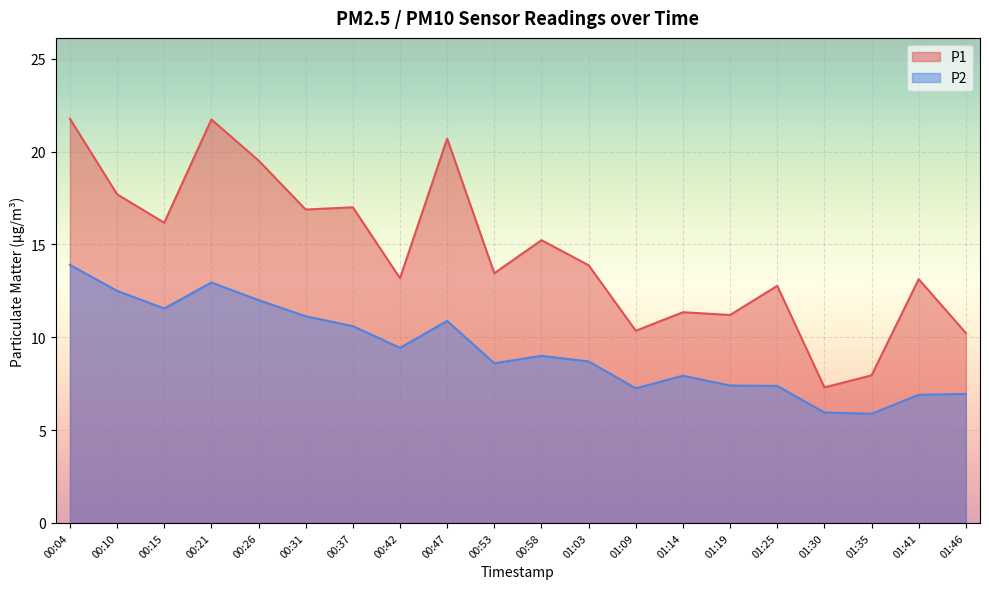

At which category does P2 reach its first local valley?

00:15